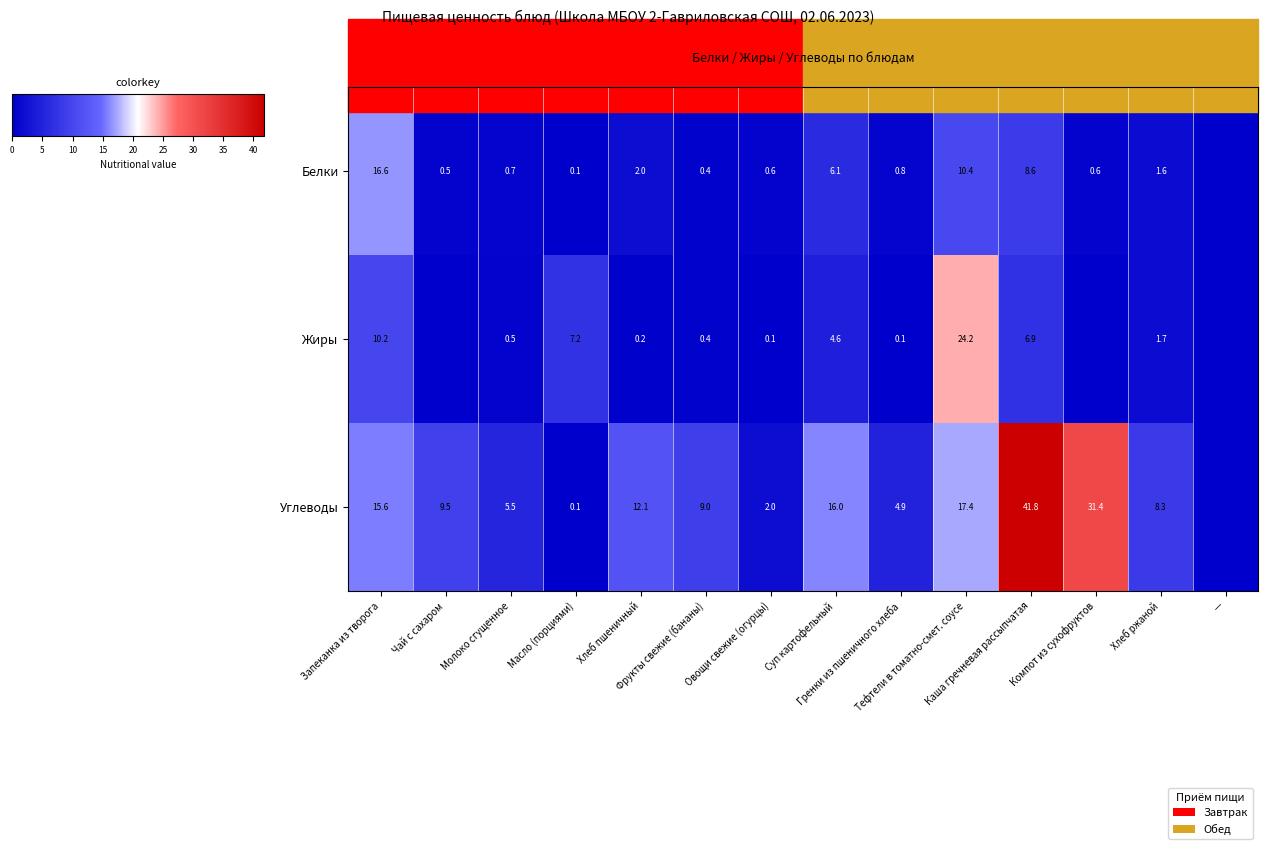

The value of Жиры at Масло (порциями) is 9.5. True or false?

False